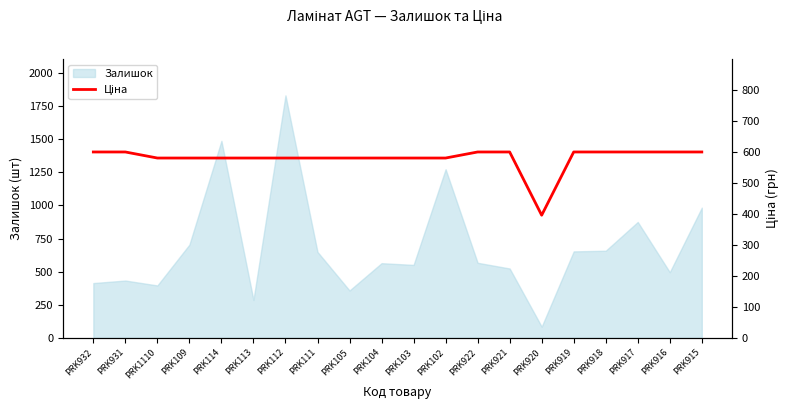

True or false: Залишок has a value of 595 at PRK1110.

False